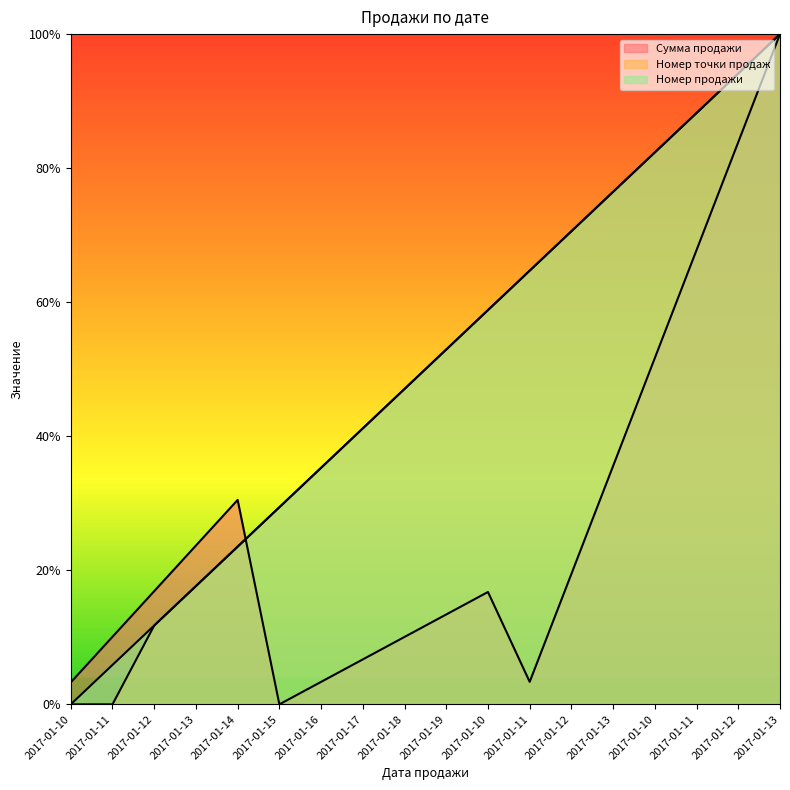

How many positive values does the Номер продажи series have?

17